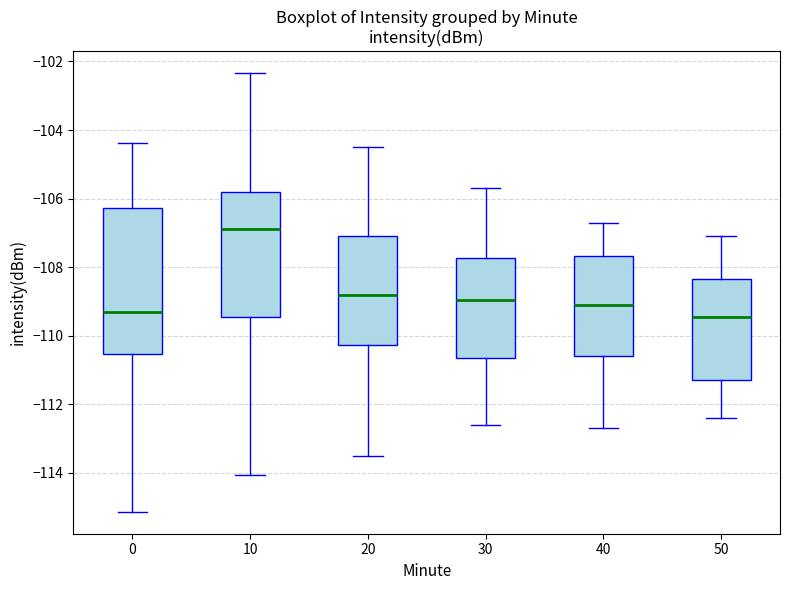

Reading left to right, read every box against the y-axis: the position of its median line, the range the box covers, and the ends of its whiskers. The values are not printed on the chart, so give them approximately, as read against the axis.

0: median -109.2, box -110.6 to -106.2, whiskers -115.2 to -104.4
10: median -106.8, box -109.4 to -105.8, whiskers -114.0 to -102.4
20: median -108.8, box -110.2 to -107.0, whiskers -113.4 to -104.4
30: median -109.0, box -110.6 to -107.8, whiskers -112.6 to -105.6
40: median -109.0, box -110.6 to -107.6, whiskers -112.6 to -106.6
50: median -109.4, box -111.2 to -108.4, whiskers -112.4 to -107.0